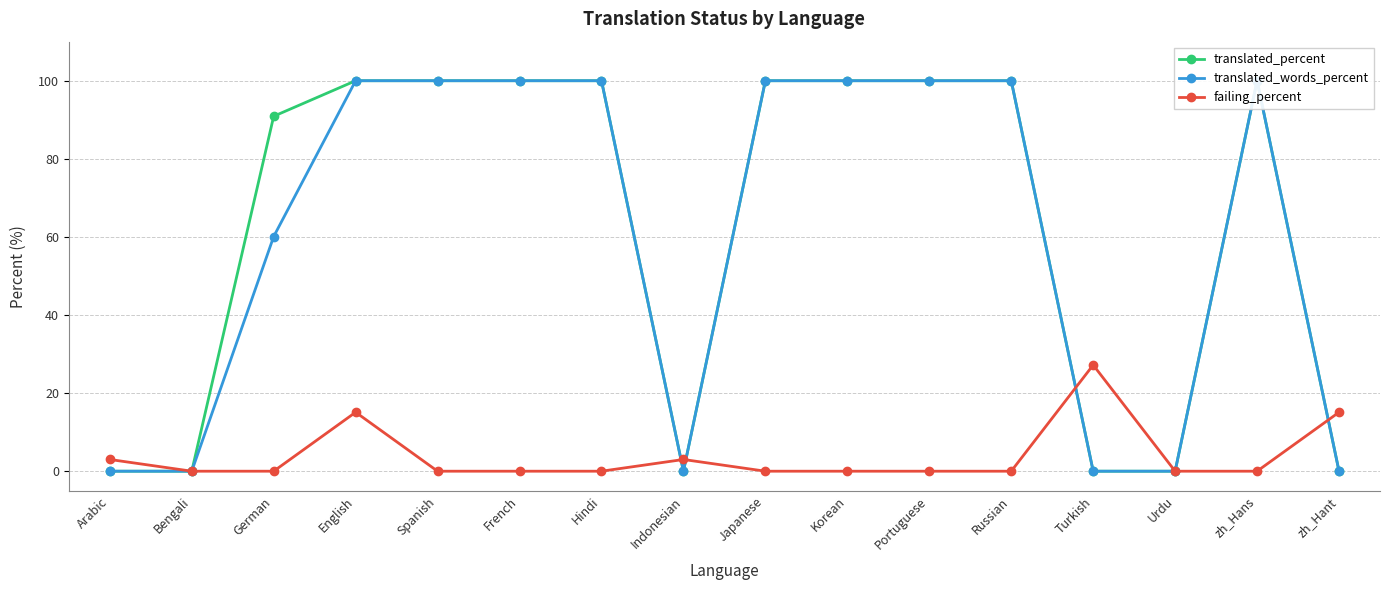

How many distinct data groups are displayed?

3